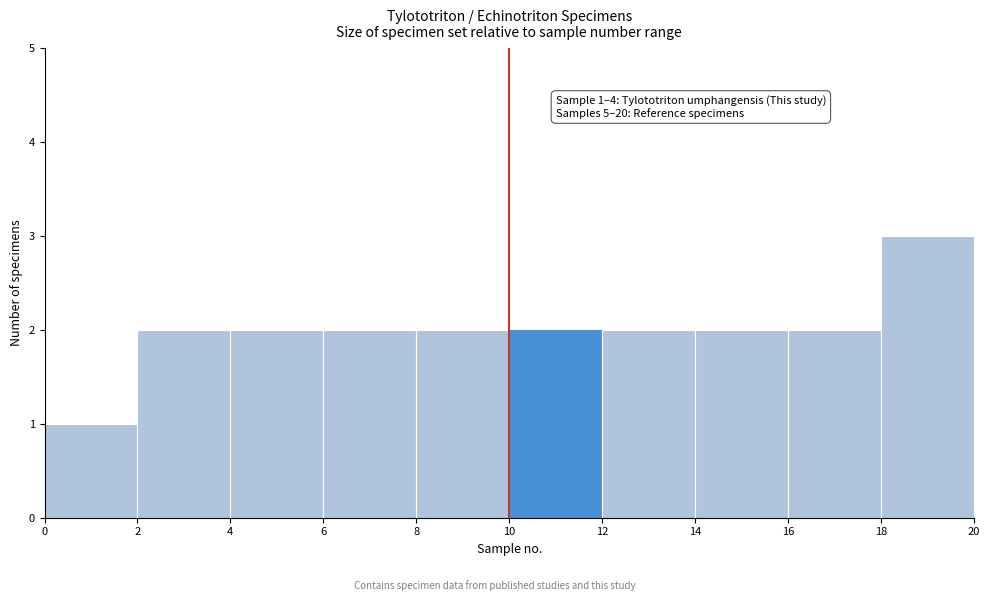

Over which range of the x-axis is the bar tallest?

18 to 20